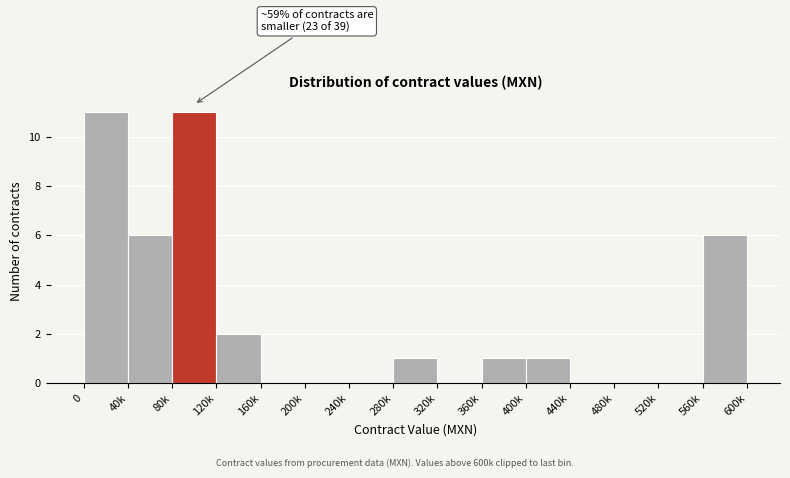

Reading left to right, list all the values displayed in this chart.

0=11	40k=6	80k=11	120k=2	160k=0	200k=0	240k=0	280k=1	320k=0	360k=1	400k=1	440k=0	480k=0	520k=0	560k=6